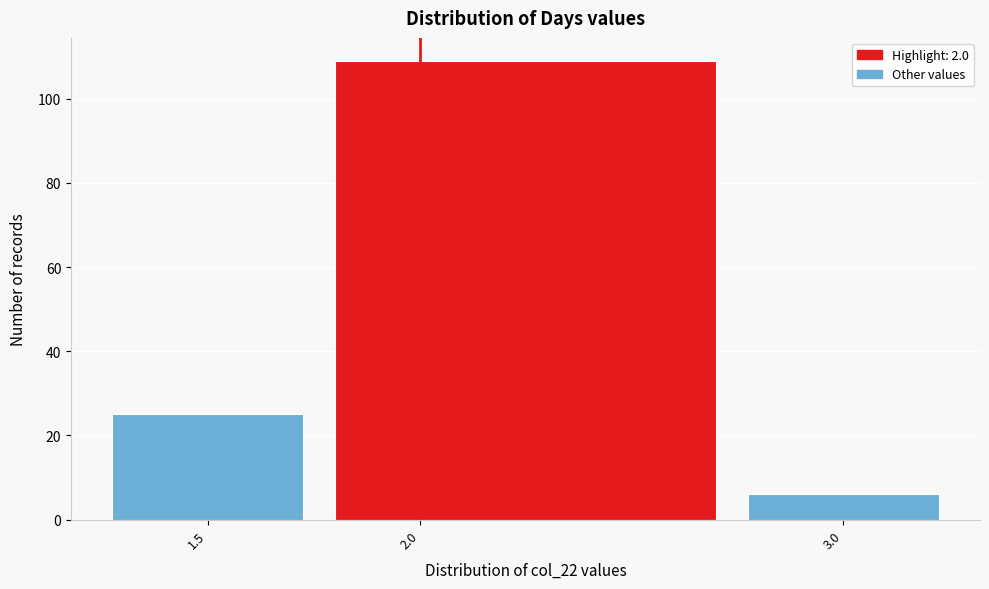

Which range on the x-axis has the tallest bar?

1.75 to 2.75